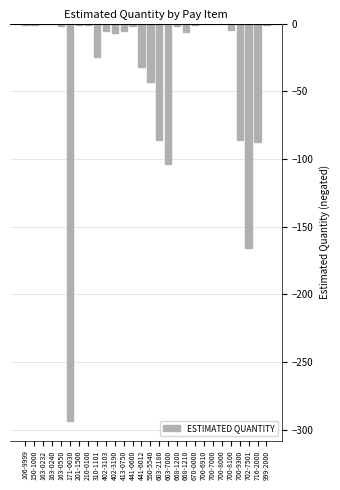

True or false: the data shows -293.5 at 171-0030.

True